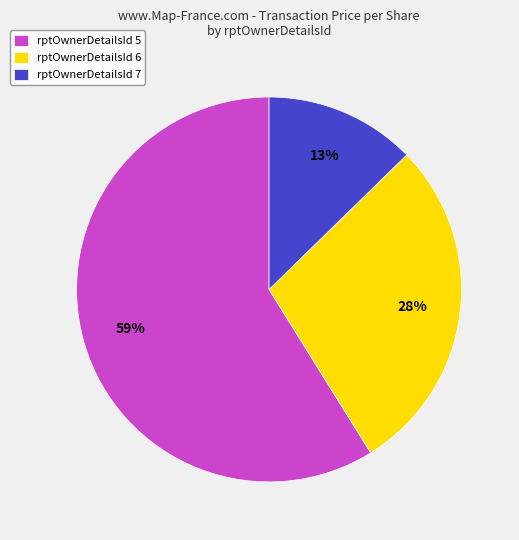

Does any single category account for the majority?

Yes